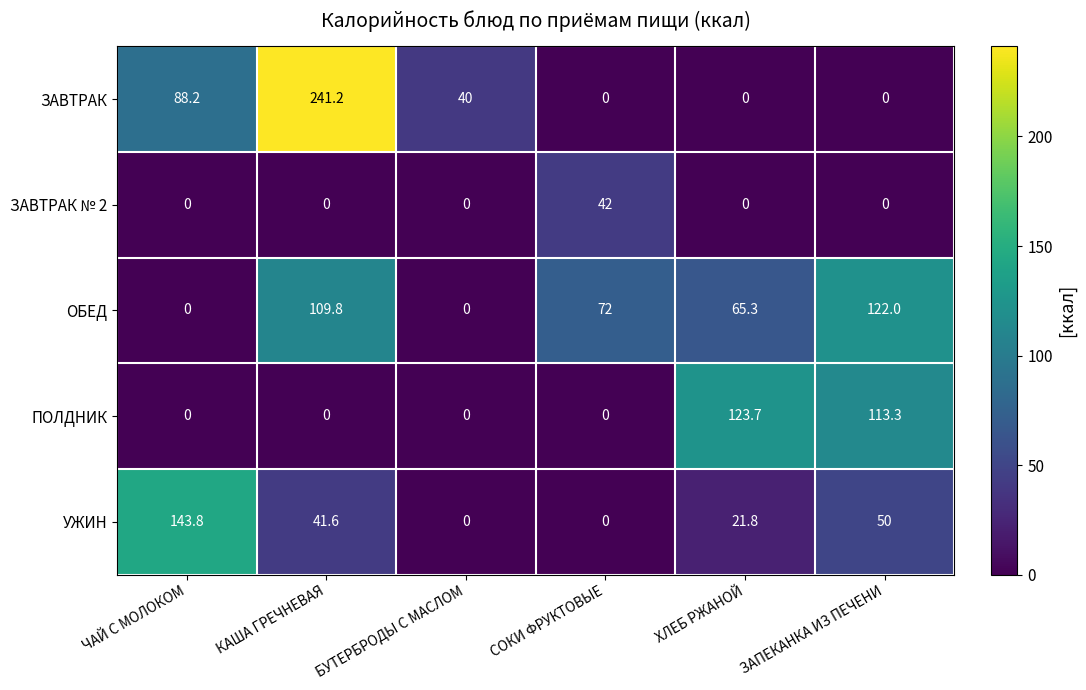

The ЗАВТРАК series shows 0.0 at ЗАПЕКАНКА ИЗ ПЕЧЕНИ. True or false?

True